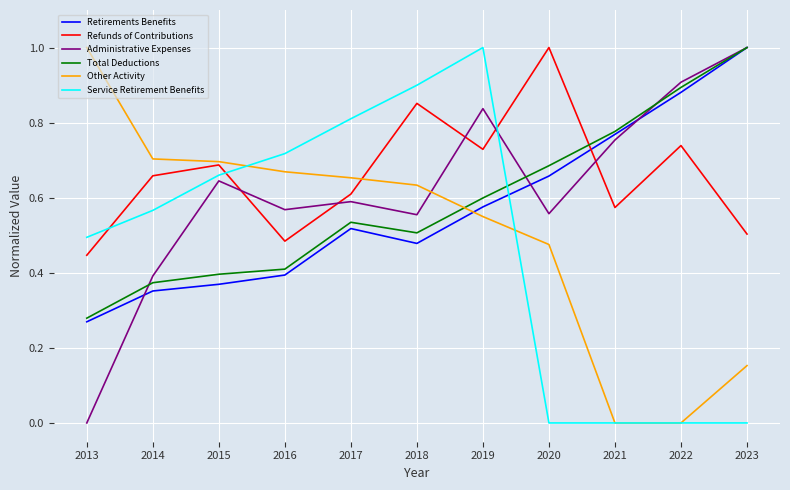

At which category does Administrative Expenses reach its first local peak?

2015